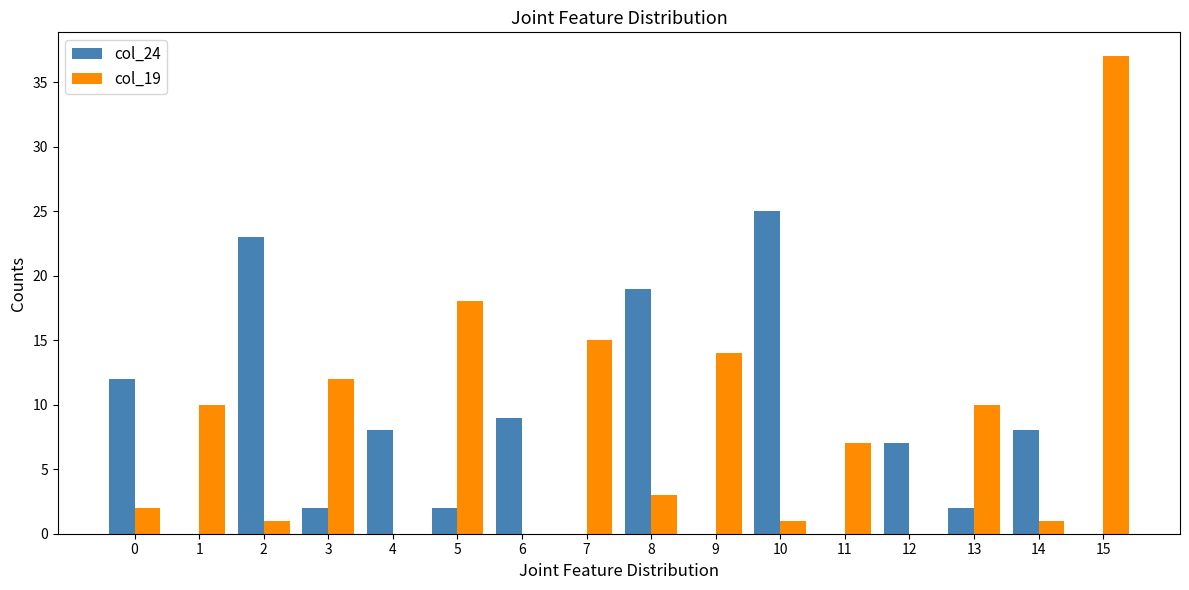

What is the sum of the col_24 values at 5 and 11?

2